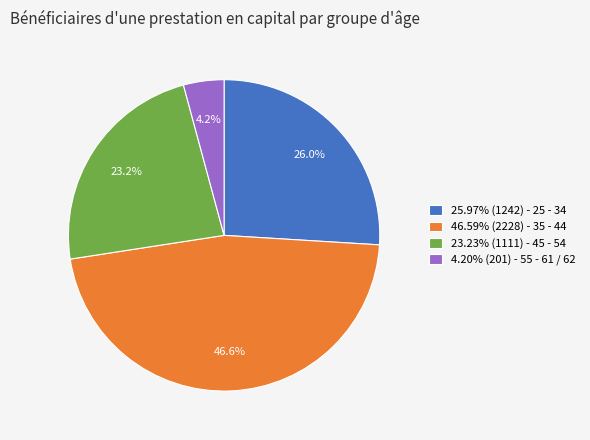

How many slices are in this pie chart?

4